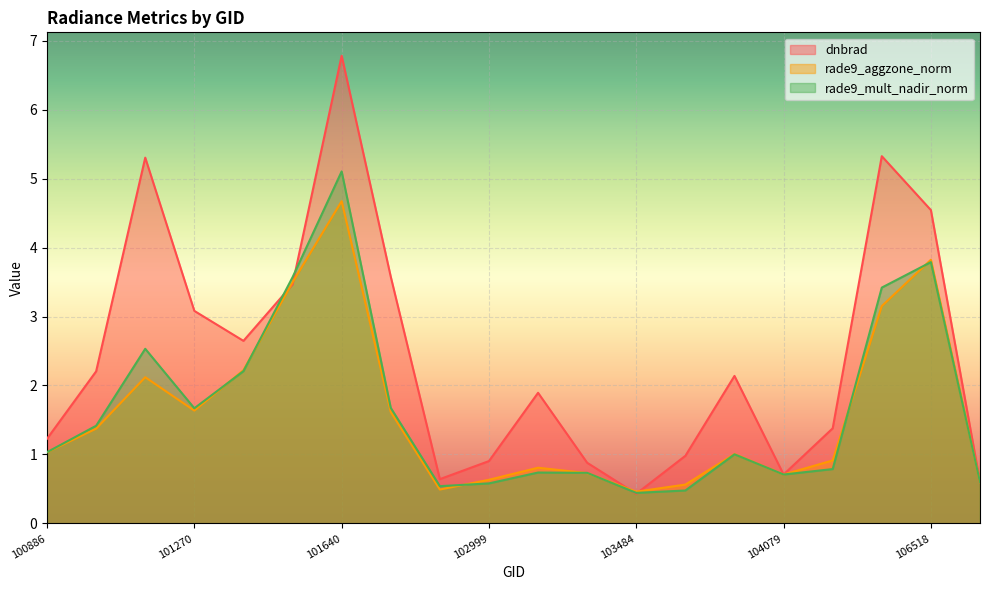

How many lines are shown in the chart?

3